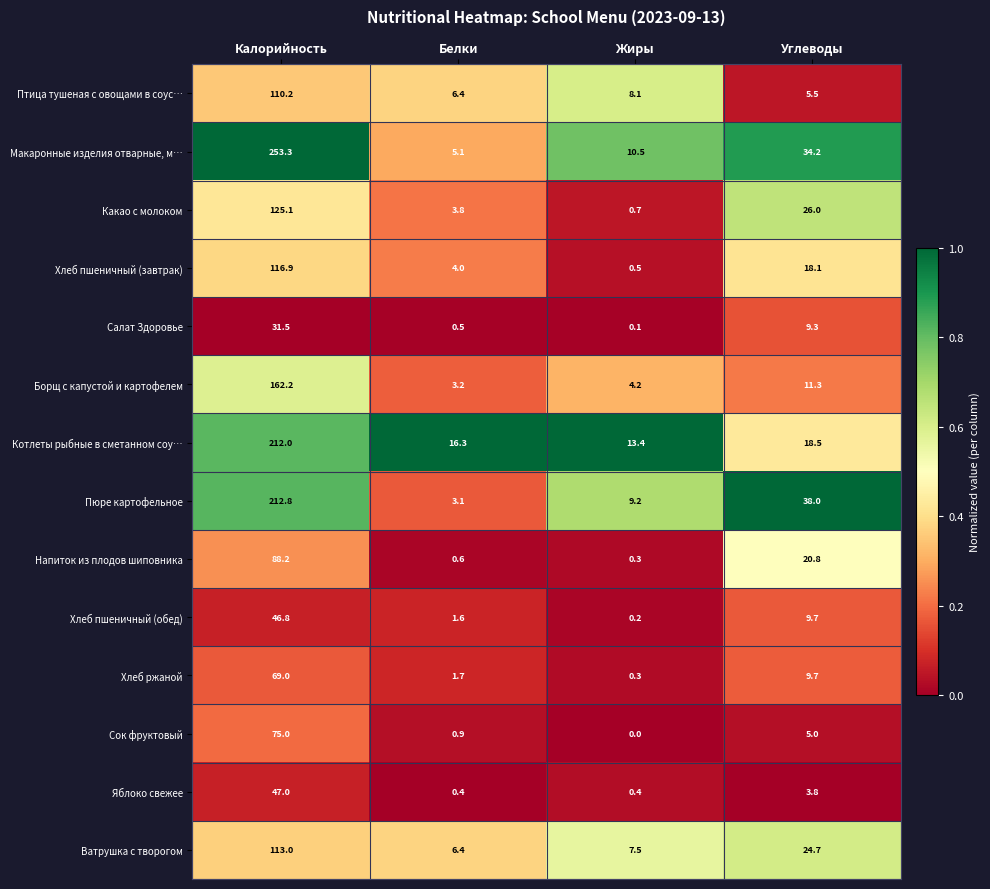

Which series has the largest total across all categories?

Макаронные изделия отварные, м…